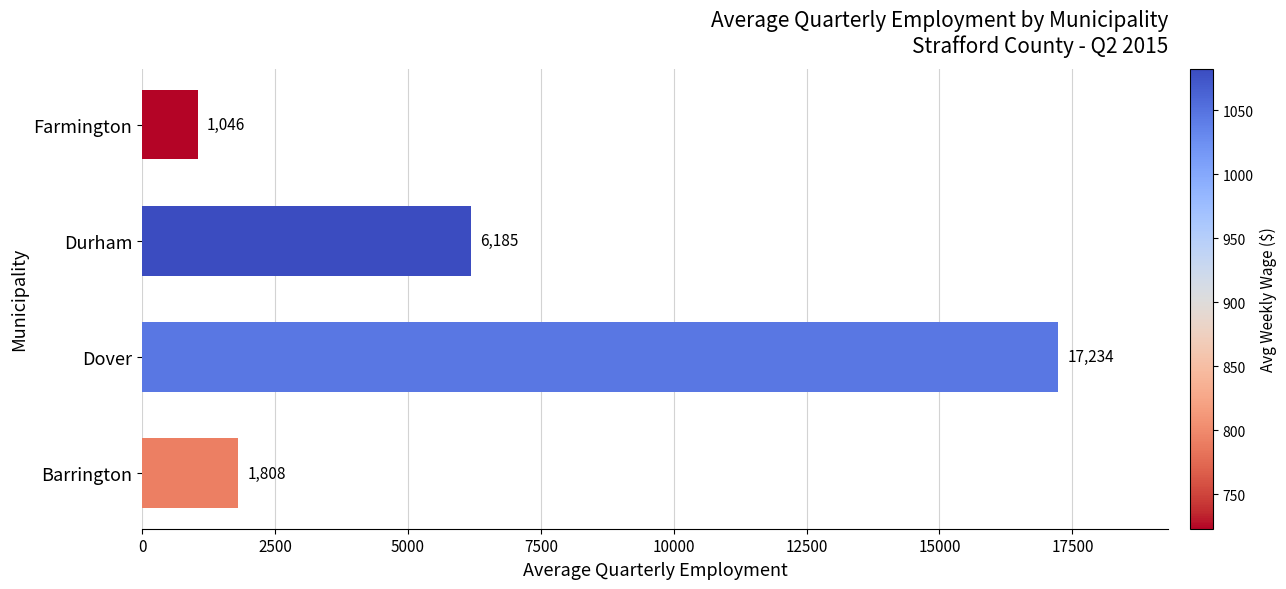

Which category has the highest value across all series?

Dover